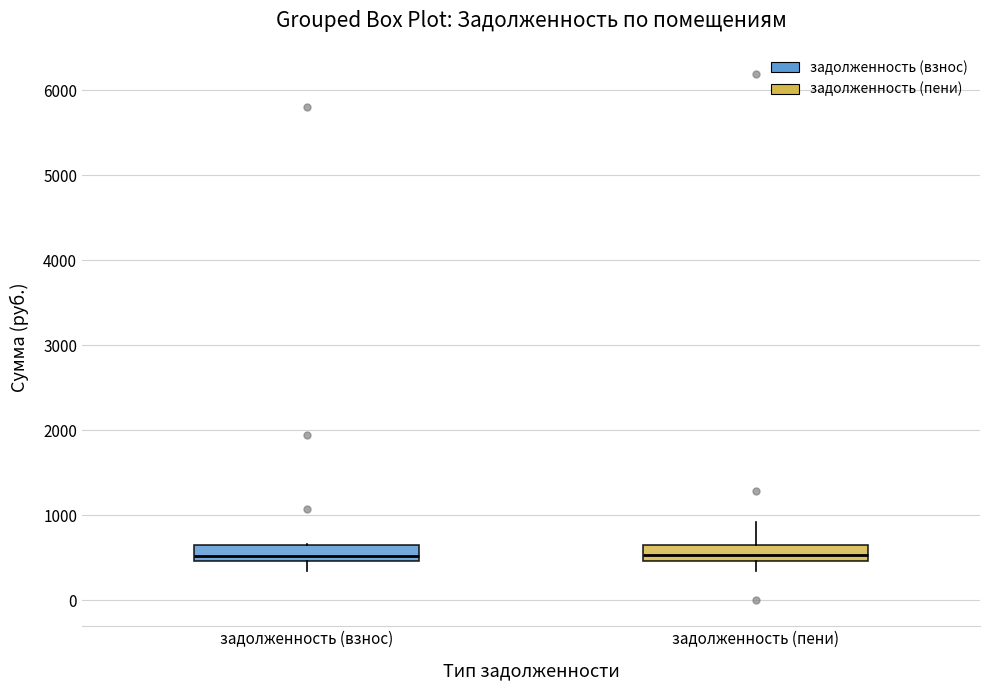

Where does the upper whisker of the box for задолженность (пени) end on the y-axis? The values are not printed on the chart, so give them approximately, as read against the axis.

900